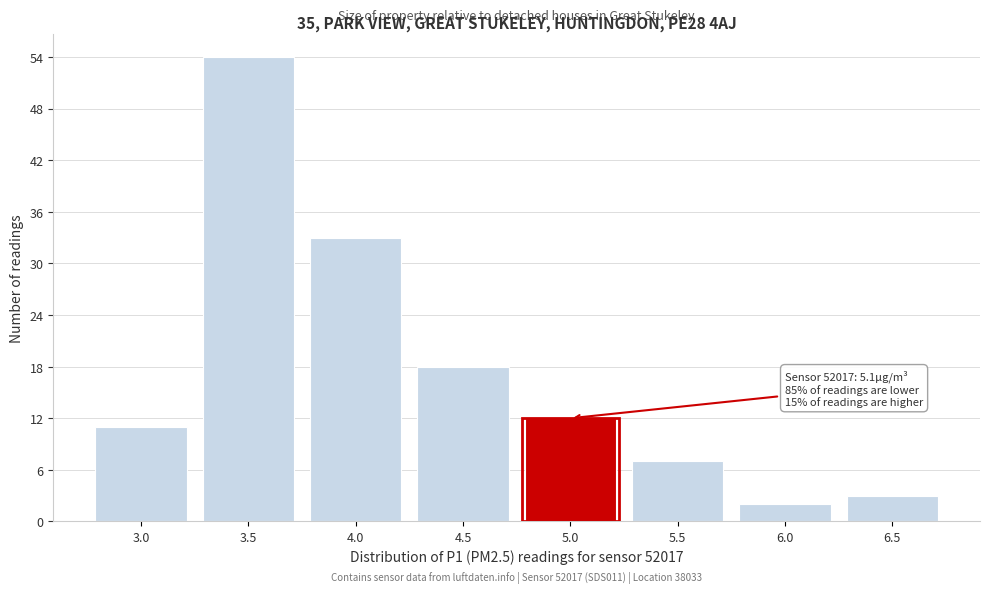

Reading right to left, transcribe all the data shown in this chart.

6.5=3	6.0=2	5.5=7	5.0=12	4.5=18	4.0=33	3.5=54	3.0=11